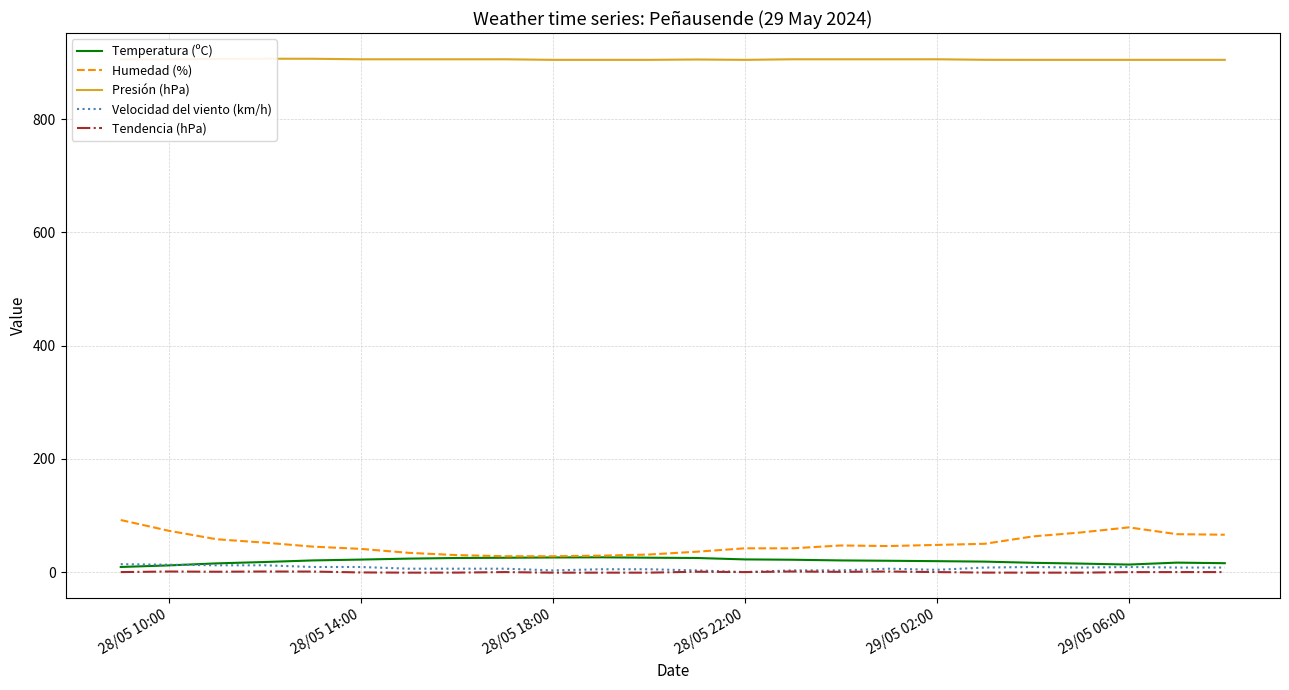

Which series has the largest total across all categories?

Presión (hPa)